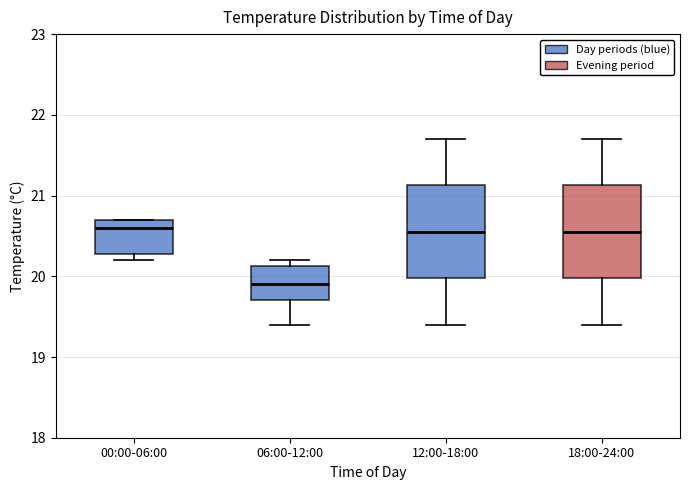

Which box has the lowest median line?

06:00-12:00